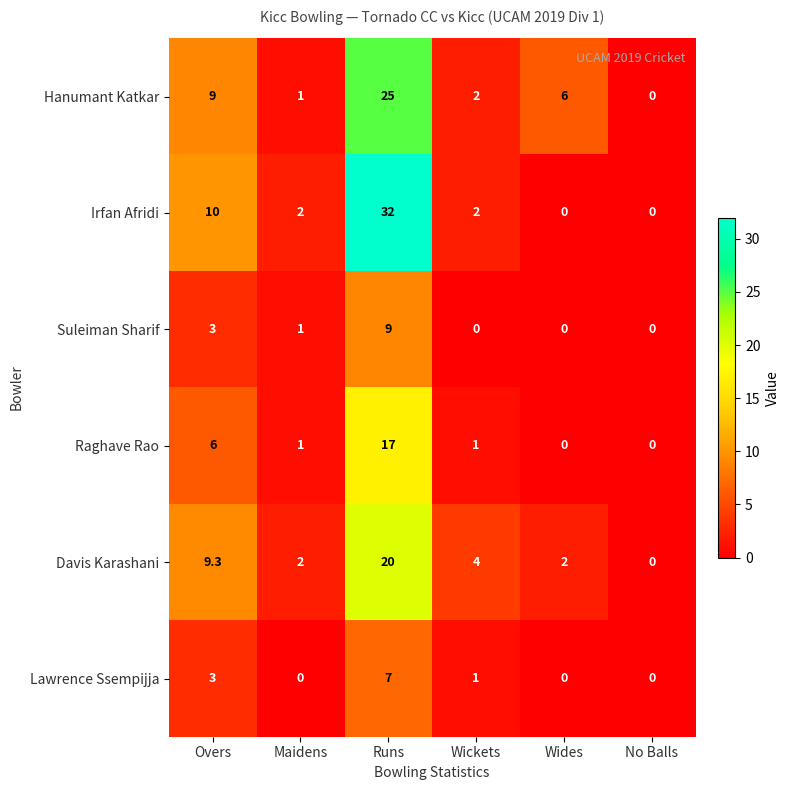

At which label does Lawrence Ssempijja reach its peak?

Runs